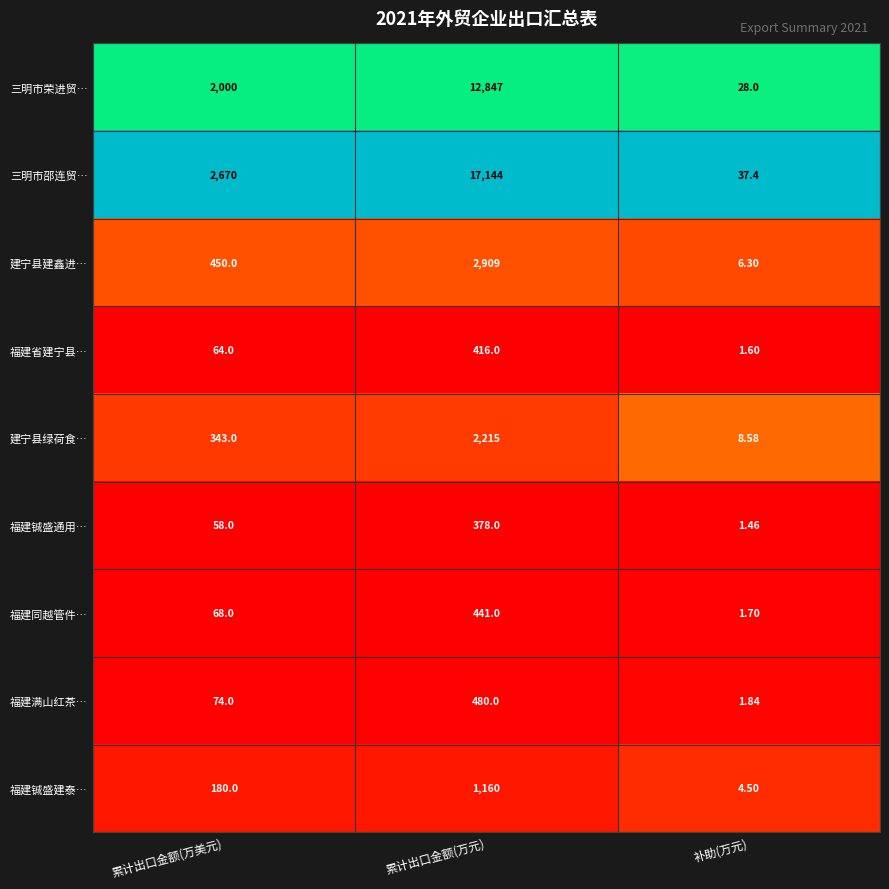

At which label is 福建省建宁县… closest to 208?

累计出口金额(万美元)